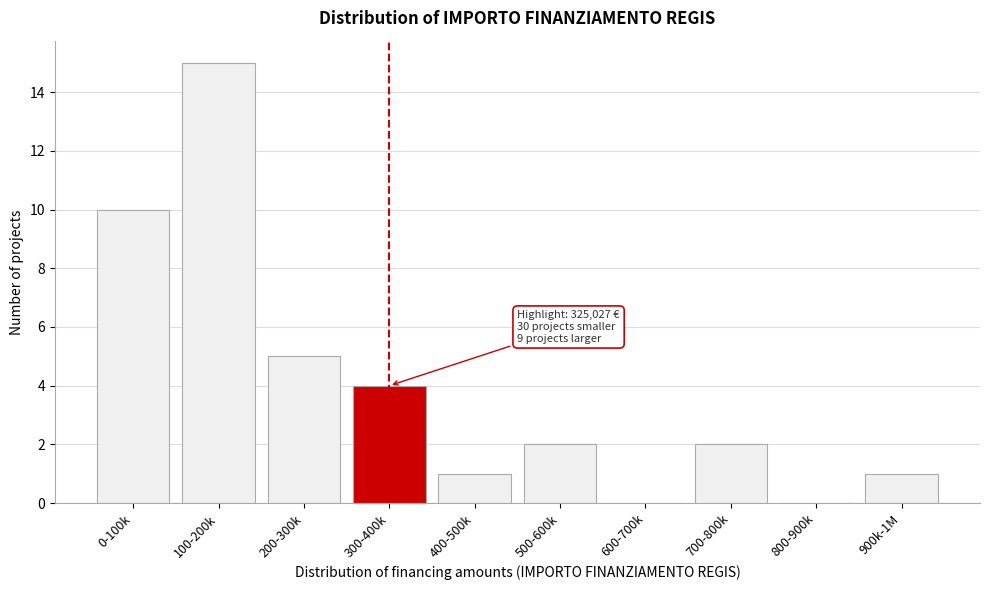

Reading left to right, extract all data points from this chart.

0-100k=10	100-200k=15	200-300k=5	300-400k=4	400-500k=1	500-600k=2	600-700k=0	700-800k=2	800-900k=0	900k-1M=1